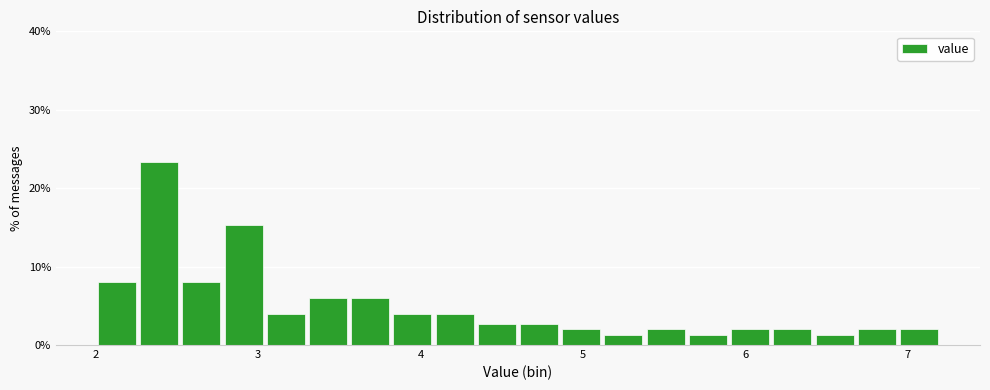

Read against the x-axis, roughly where is the centre of the tallest bar?

2.4